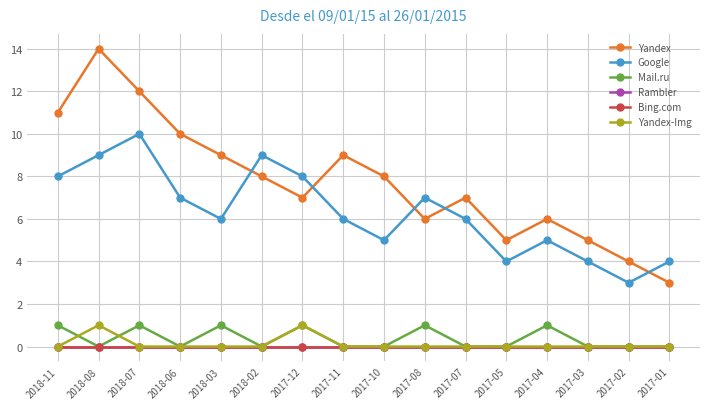

Is it true that Yandex equals 5 at 2017-05?

True